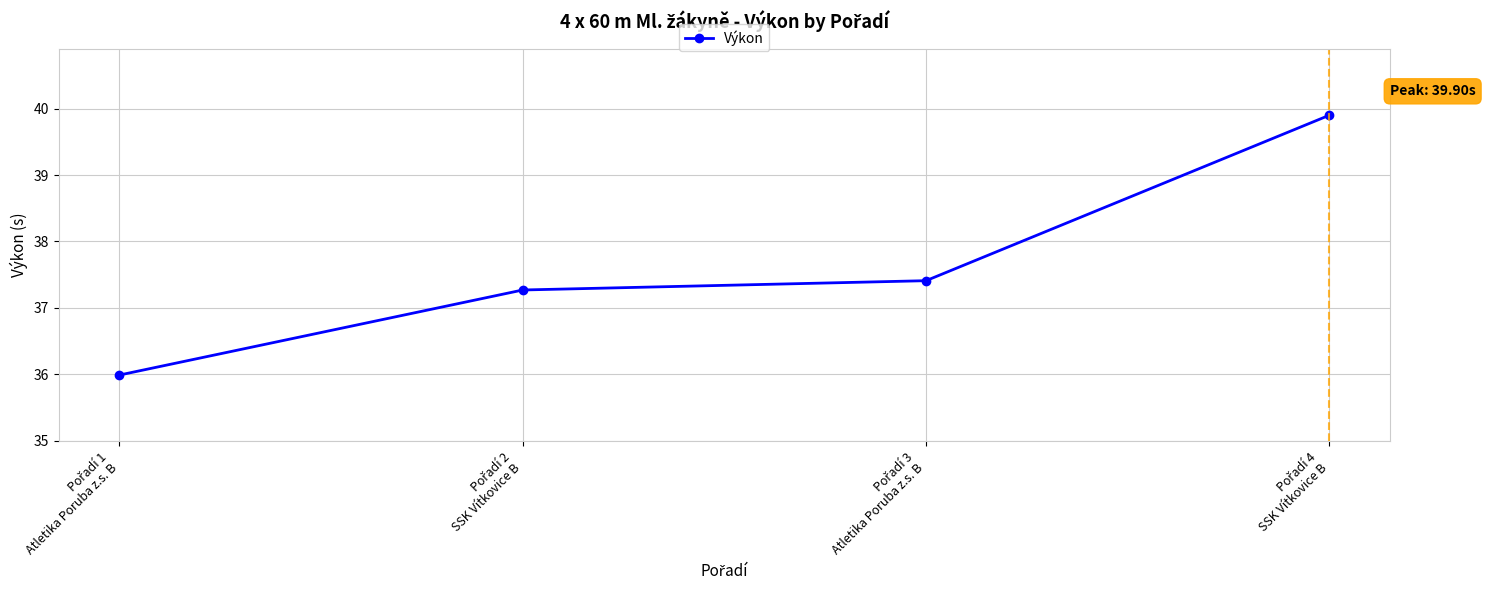

Reading right to left, what are all the values shown in this chart?

39.9	37.4	37.3	36.0